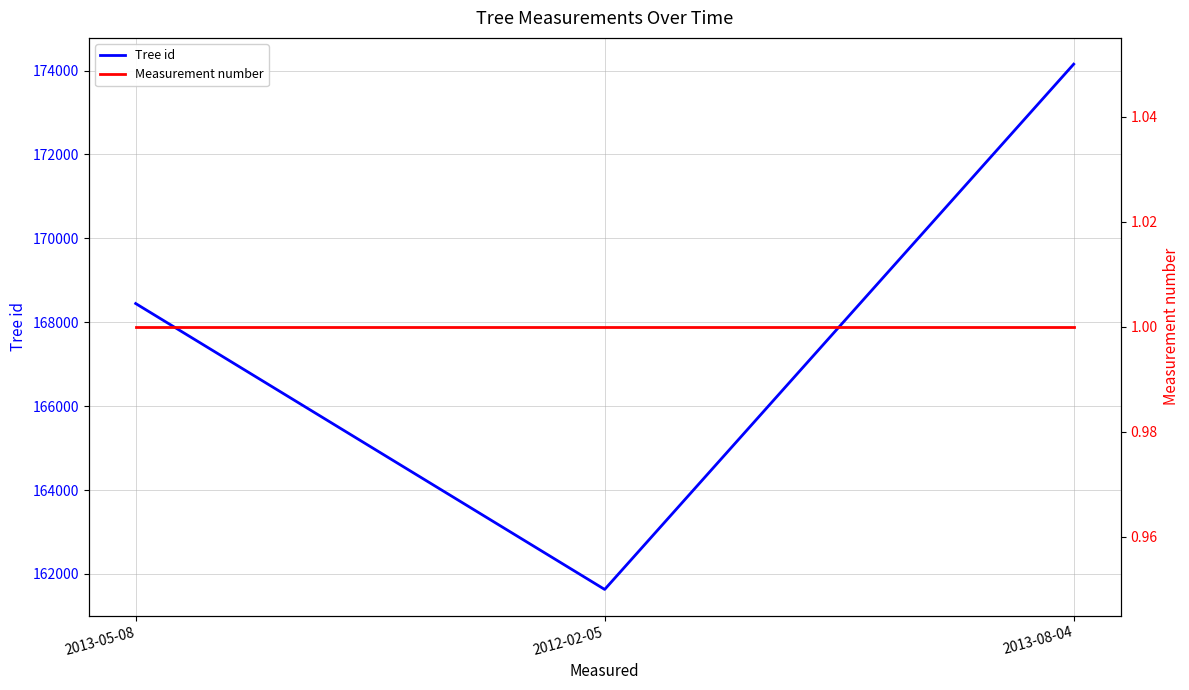

Read the Measurement number value at 2012-02-05.

1